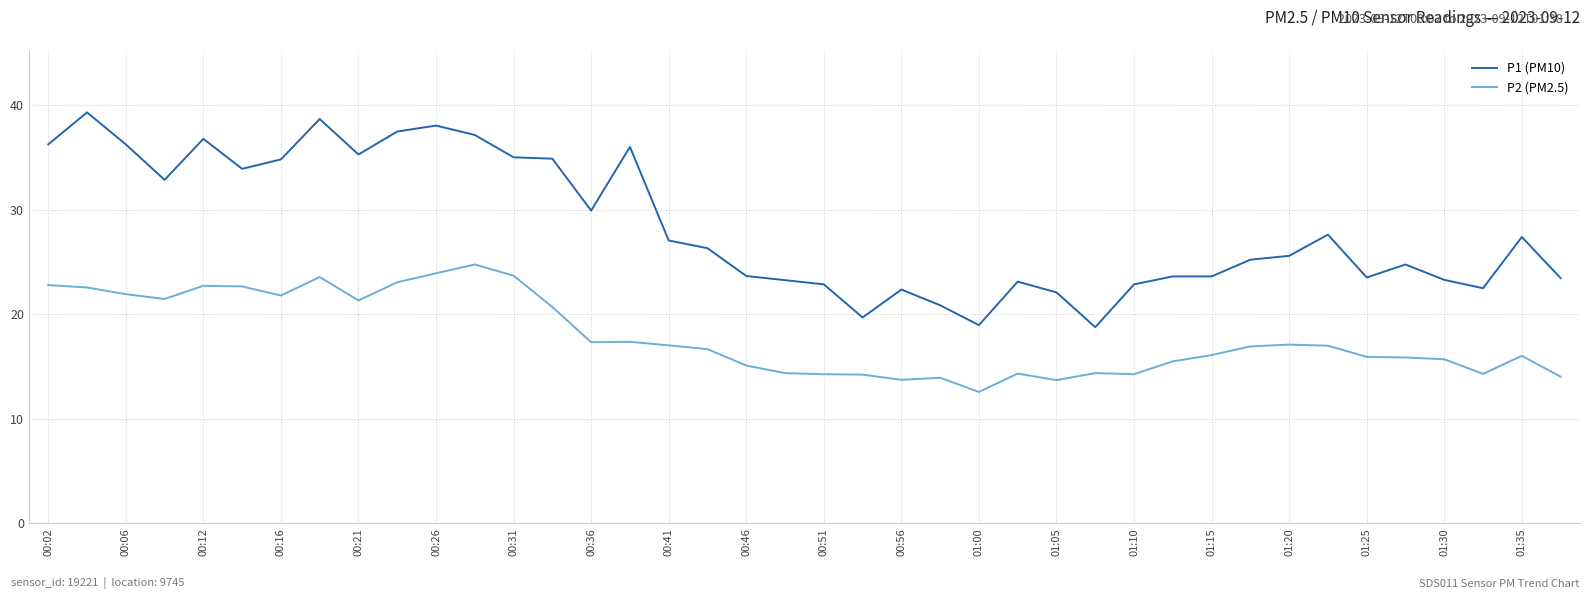

What is the maximum value shown in the chart?

39.3